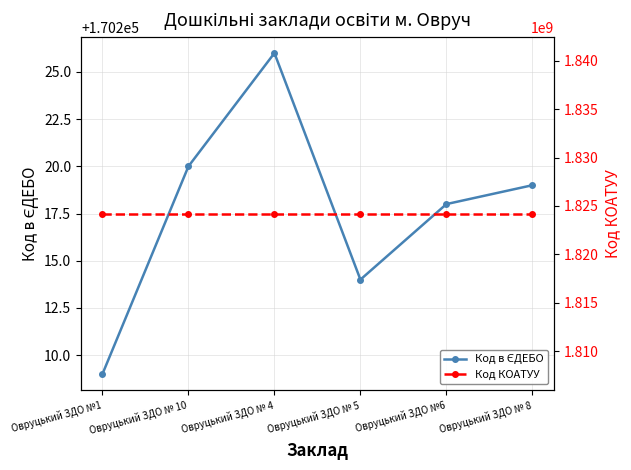

True or false: Код КОАТУУ and Код в ЄДЕБО cross at least once.

False